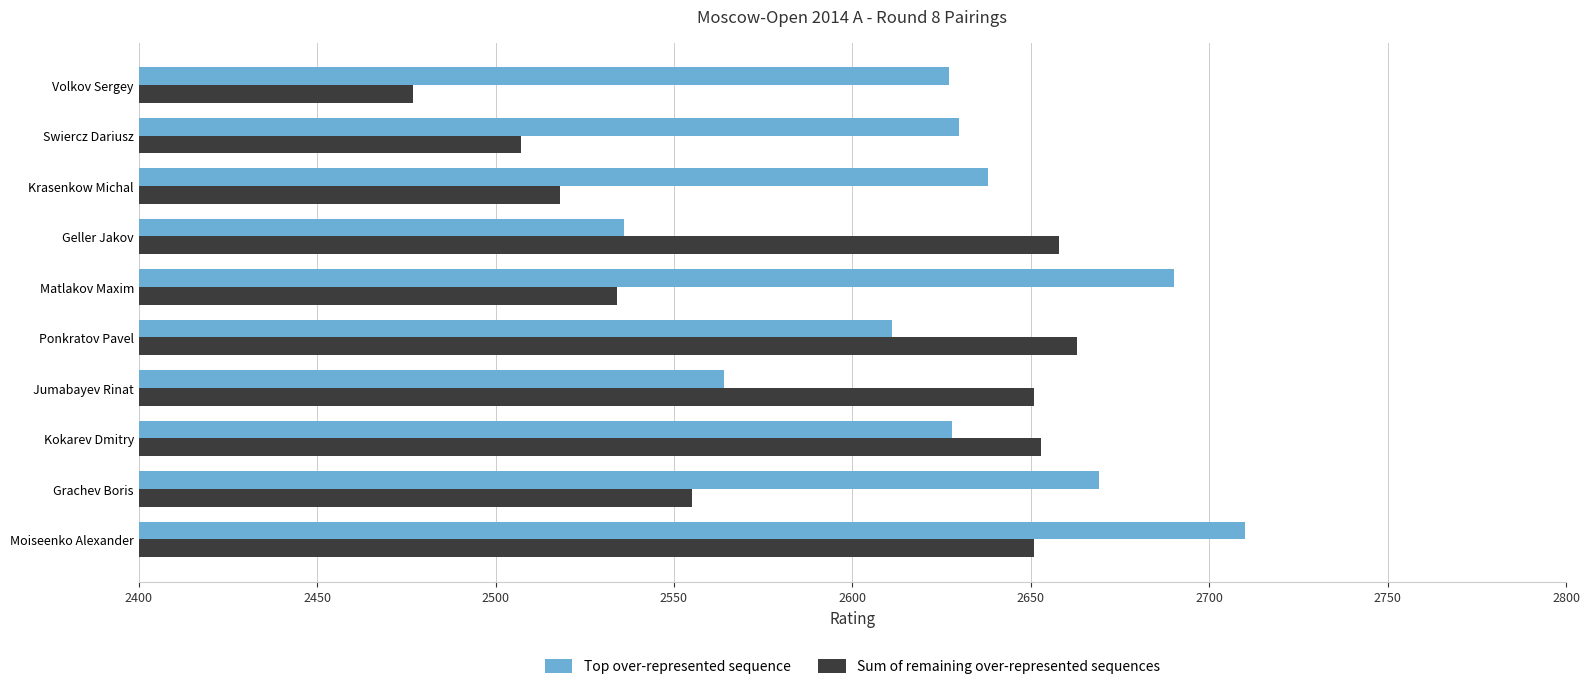

List the series in order of their peak value, lowest first.

Sum of remaining over-represented sequences, Top over-represented sequence